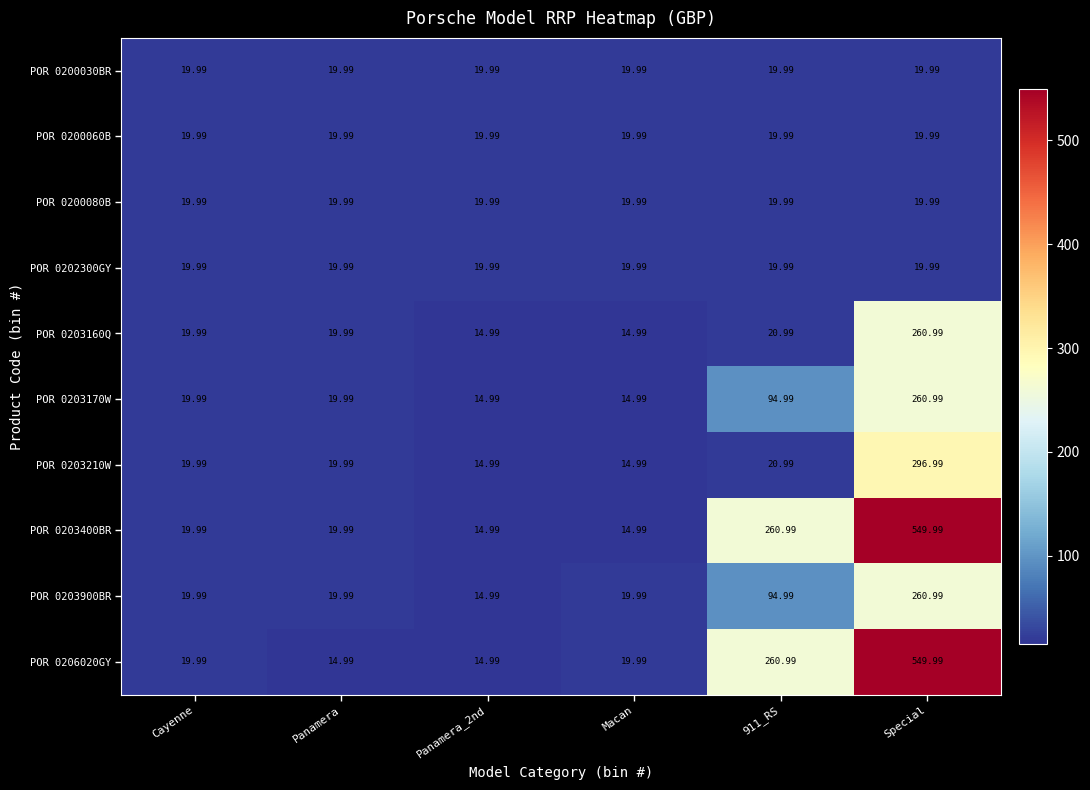

What is the difference between the highest and lowest values at Panamera_2nd?

5.0